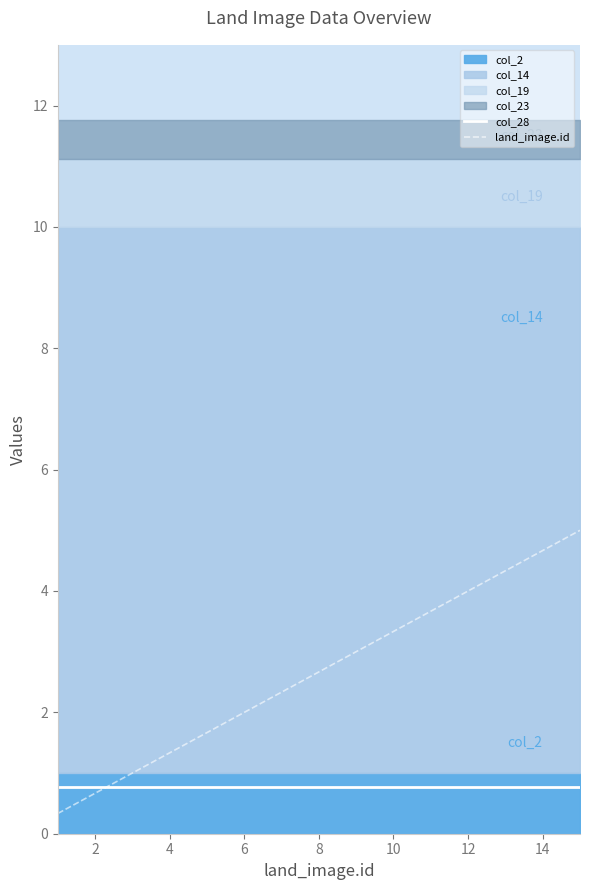

What is the minimum value shown in the chart?

0.3